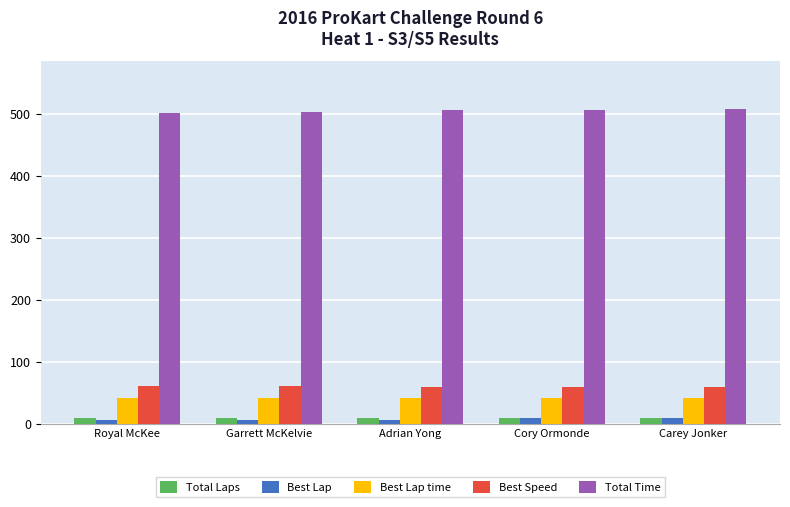

How many bars are there in total?

25